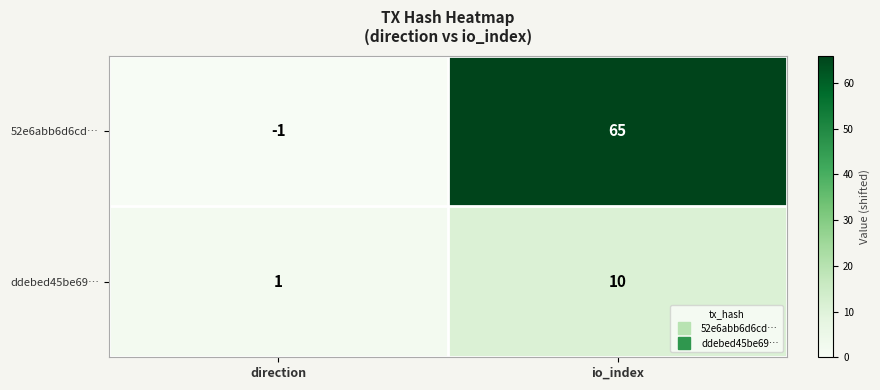

Reading left to right, what are all the values shown in this chart?

52e6abb6d6cd…: direction=-1	io_index=65
ddebed45be69…: direction=1	io_index=10